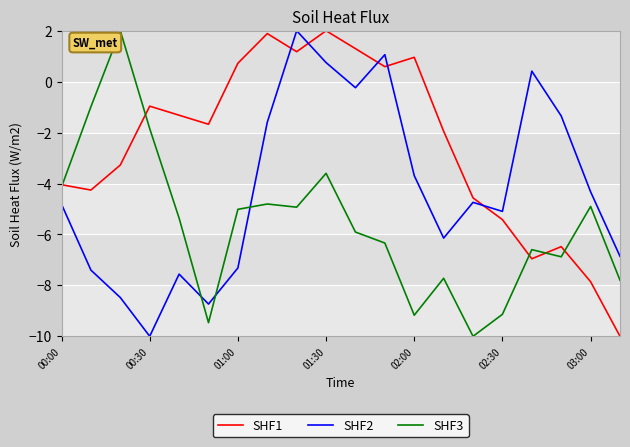

Rank the series by their average value, from highest to lowest.

SHF1, SHF2, SHF3